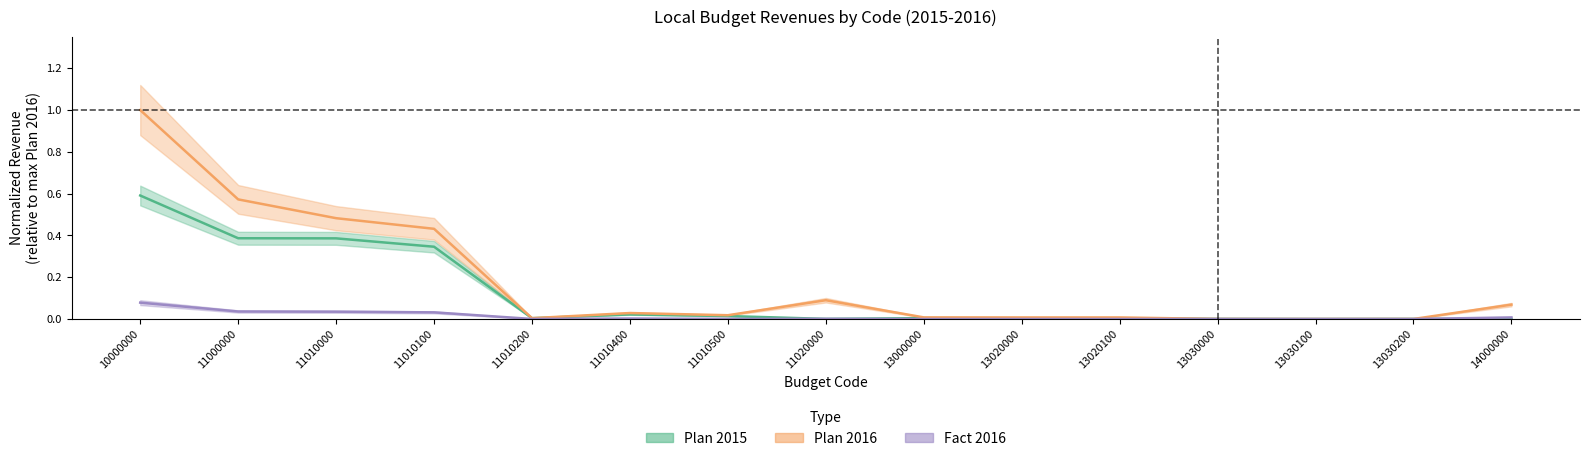

Which has a higher value, 14000000 or 13020100?

13020100